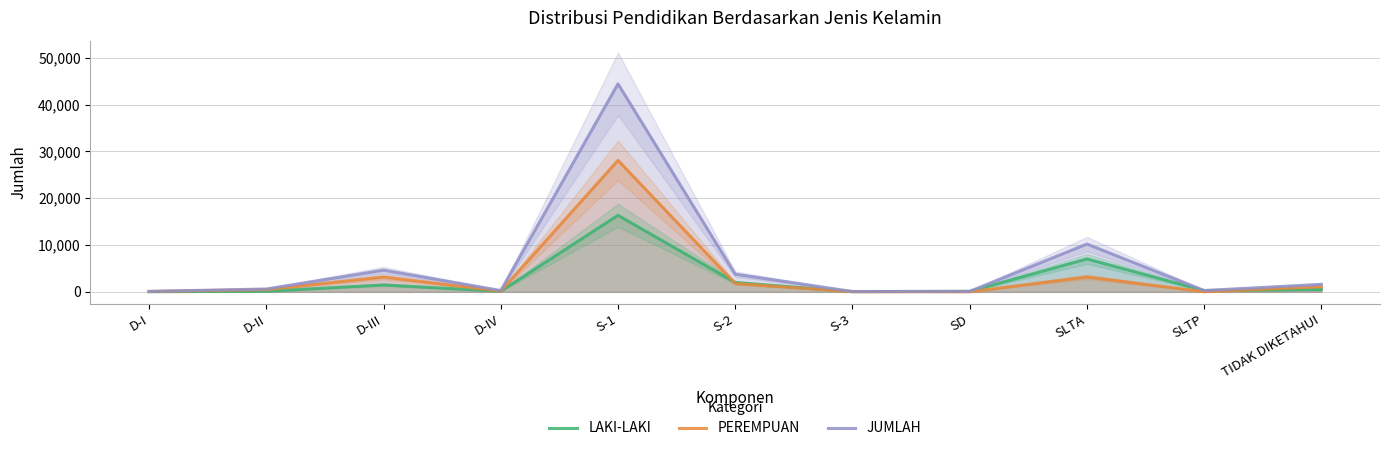

What is the approximate value of JUMLAH at S-1?

44432